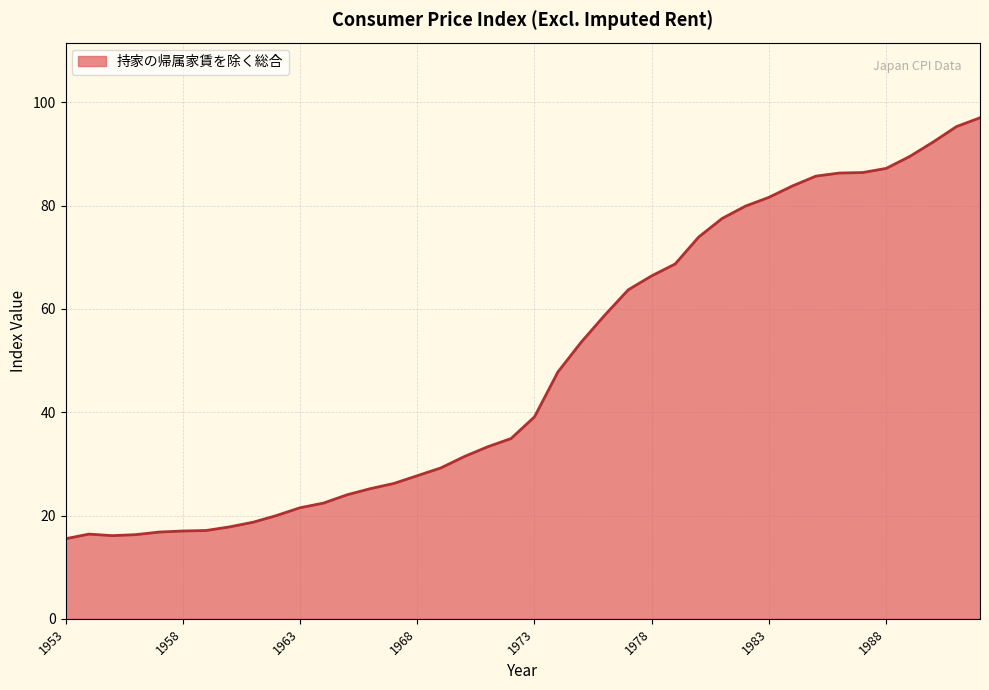

How many values are below 39?

20